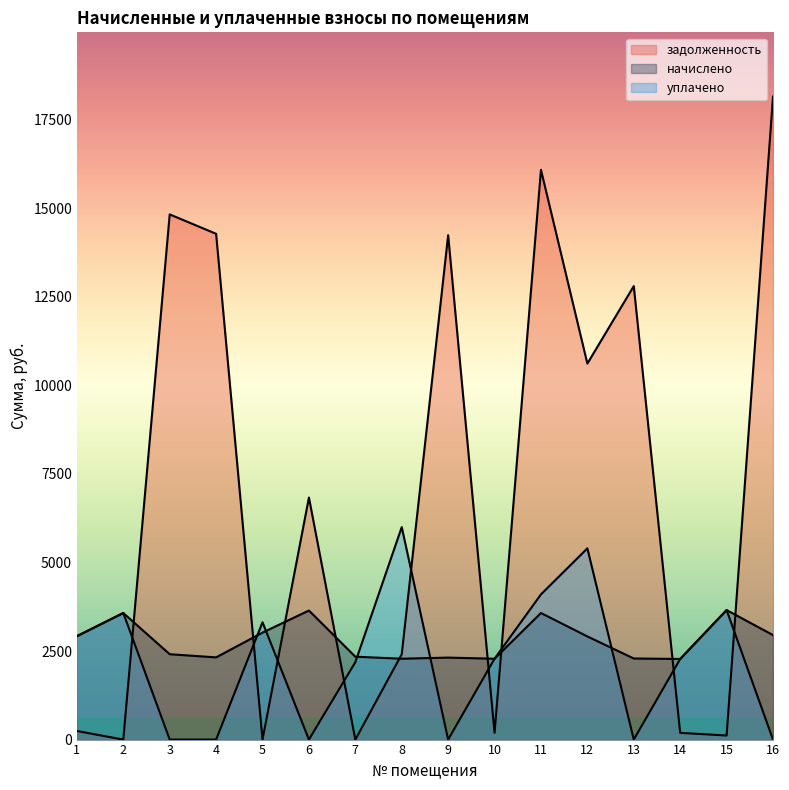

In уплачено, how many points are higher than both neighbors (excluding endpoints)?

5